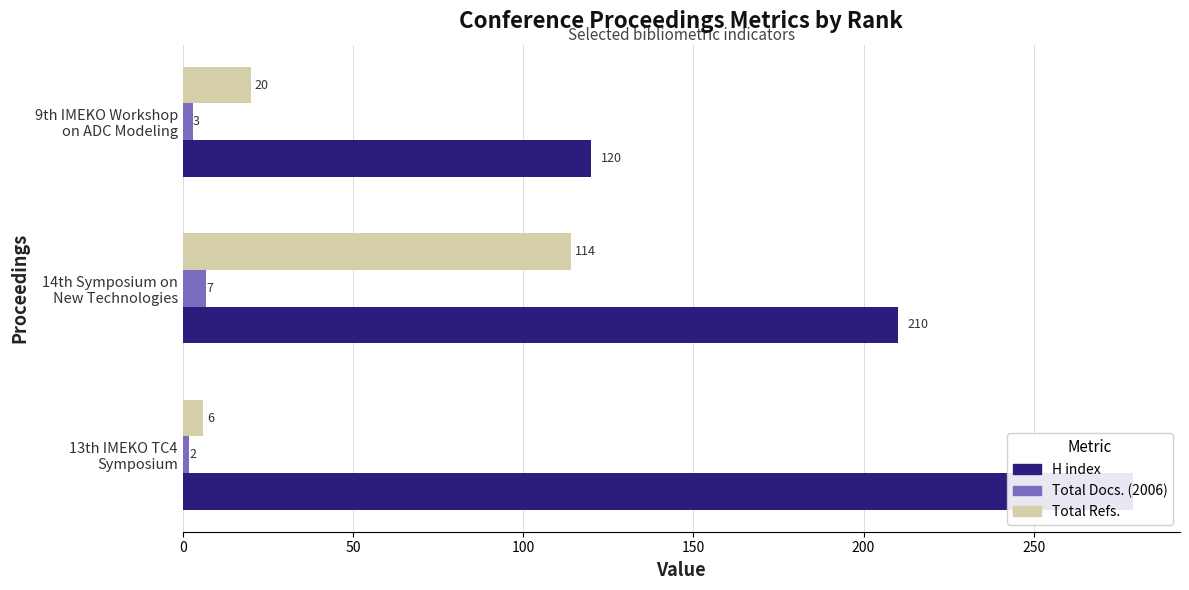

How many groups of bars are there?

3